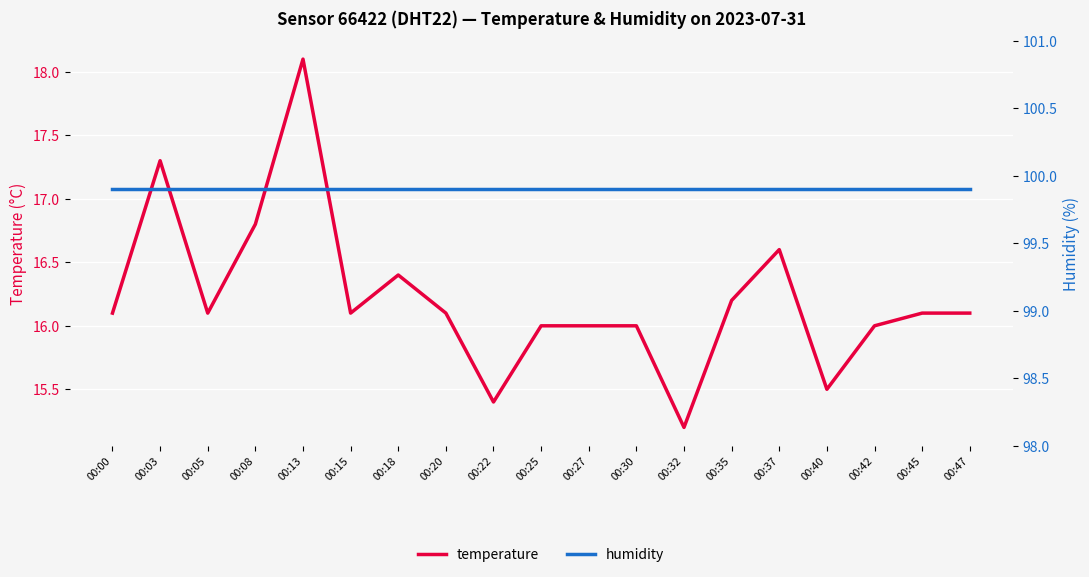

What value does the temperature series have at 00:25?

16.0